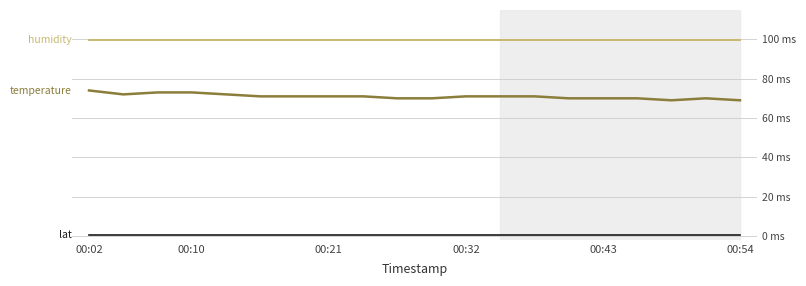

Is this an area chart (filled region under the line)?

No